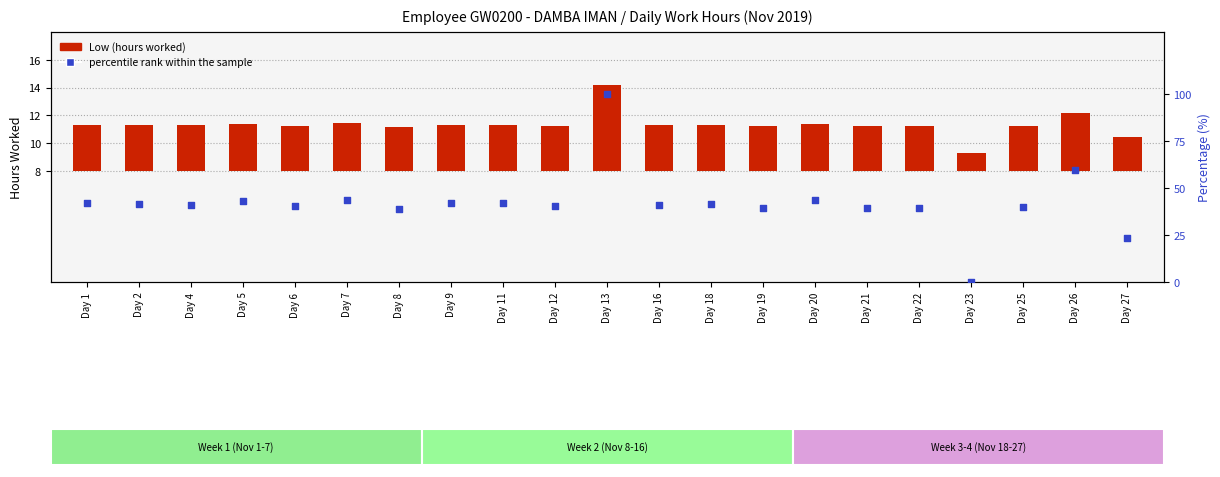

At how many categories does at least one series exceed 99?

1